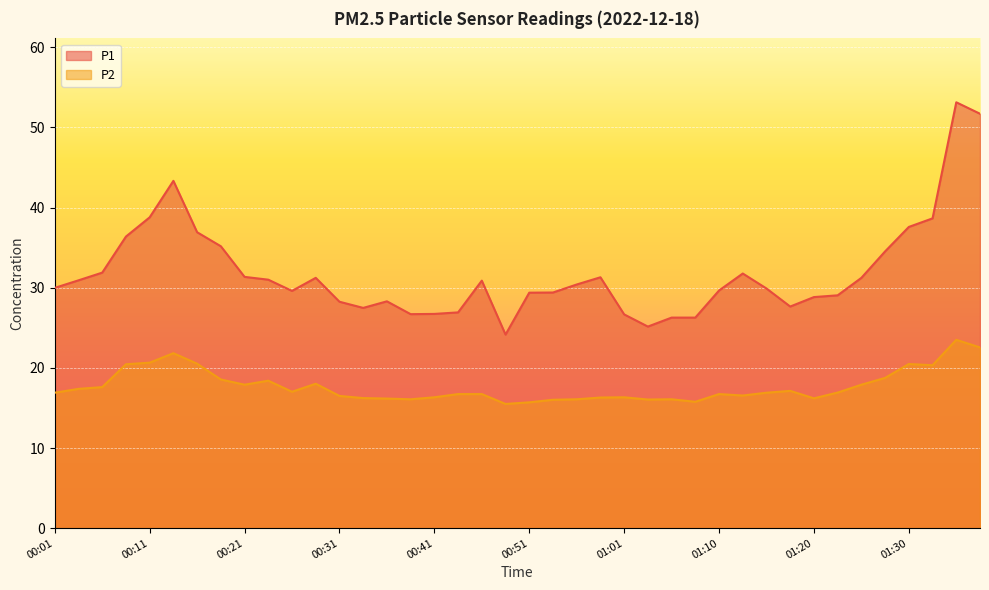

Rank the series by their average value, from lowest to highest.

P2, P1